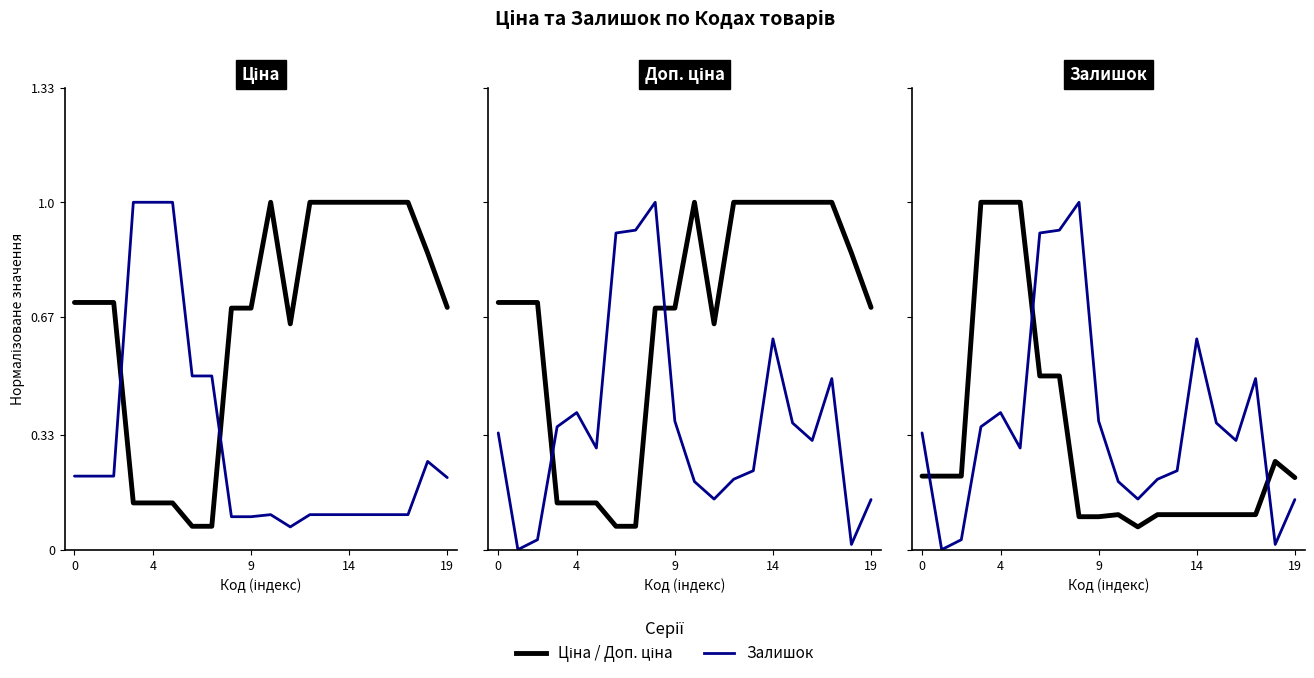

The value of Доп. ціна at 9 is 0.1. True or false?

True